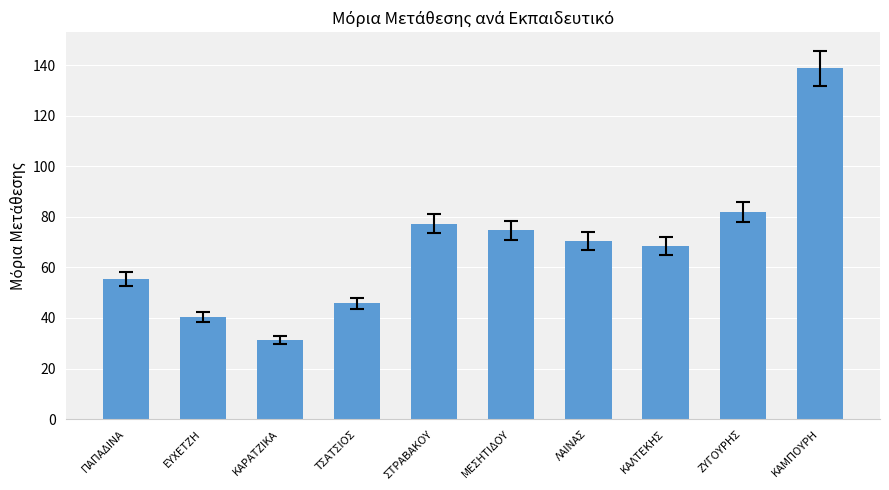

What is the approximate value at ΤΣΑΤΣΙΟΣ?

45.7